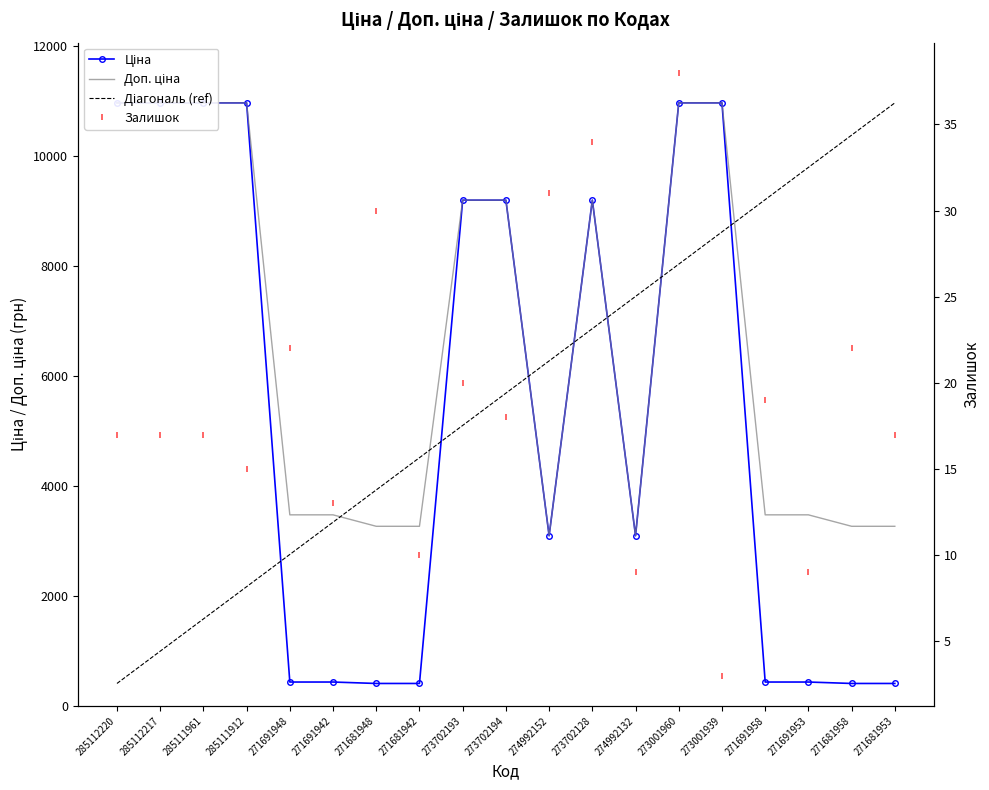

What is the sum of the Залишок values at 273702194 and 285112220?

35.0